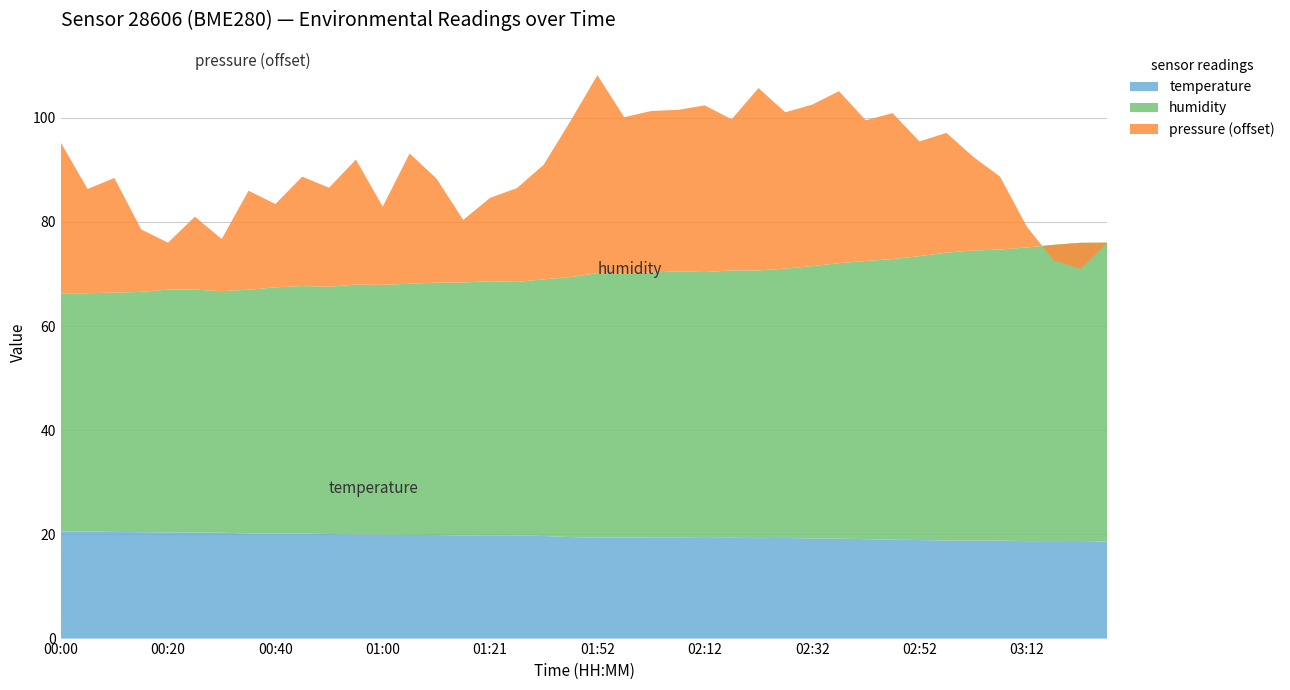

Reading right to left, extract all data points from this chart.

humidity: 03:27=57.4	03:22=57.2	03:17=56.9	03:12=56.4	03:07=55.9	03:02=55.7	02:57=55.3	02:52=54.5	02:47=53.9	02:42=53.4	02:37=52.9	02:32=52.3	02:27=51.7	02:22=51.4	02:17=51.3	02:12=51.0	02:07=51.1	02:02=50.9	01:57=50.7	01:52=50.8	01:36=49.9	01:31=49.3	01:26=48.6	01:21=48.8	01:16=48.6	01:11=48.5	01:05=48.2	01:00=47.9	00:55=48.0	00:50=47.5	00:45=47.5	00:40=47.2	00:35=46.8	00:30=46.4	00:25=46.6	00:20=46.6	00:15=46.1	00:10=45.9	00:05=45.7	00:00=45.7
temperature: 03:27=18.6	03:22=18.7	03:17=18.7	03:12=18.7	03:07=18.8	03:02=18.8	02:57=18.8	02:52=18.9	02:47=19.0	02:42=19.1	02:37=19.2	02:32=19.2	02:27=19.3	02:22=19.3	02:17=19.4	02:12=19.3	02:07=19.4	02:02=19.4	01:57=19.4	01:52=19.4	01:36=19.5	01:31=19.7	01:26=19.8	01:21=19.8	01:16=19.8	01:11=19.9	01:05=19.9	01:00=20.0	00:55=20.0	00:50=20.1	00:45=20.2	00:40=20.2	00:35=20.2	00:30=20.3	00:25=20.4	00:20=20.4	00:15=20.4	00:10=20.5	00:05=20.6	00:00=20.6
pressure_norm: 03:27=0.0	03:22=-5.0	03:17=-3.0	03:12=4.0	03:07=14.0	03:02=18.0	02:57=23.0	02:52=22.0	02:47=28.0	02:42=27.0	02:37=33.0	02:32=31.0	02:27=30.0	02:22=35.0	02:17=29.0	02:12=32.0	02:07=31.0	02:02=31.0	01:57=30.0	01:52=38.0	01:36=30.0	01:31=22.0	01:26=18.0	01:21=16.0	01:16=12.0	01:11=20.0	01:05=25.0	01:00=15.0	00:55=24.0	00:50=19.0	00:45=21.0	00:40=16.0	00:35=19.0	00:30=10.0	00:25=14.0	00:20=9.0	00:15=12.0	00:10=22.0	00:05=20.0	00:00=29.0